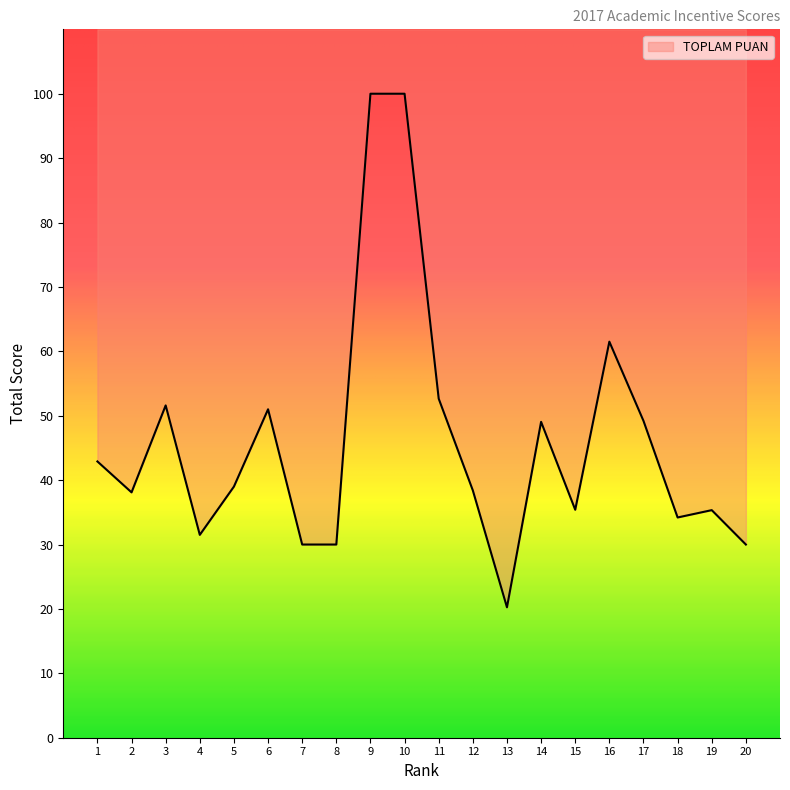

Where does the data first go above 39?

1